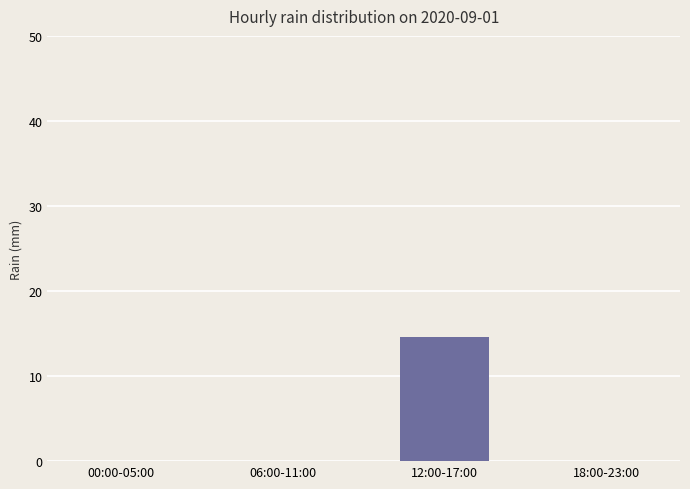

Is it true that the value at 06:00-11:00 is 8.2?

False